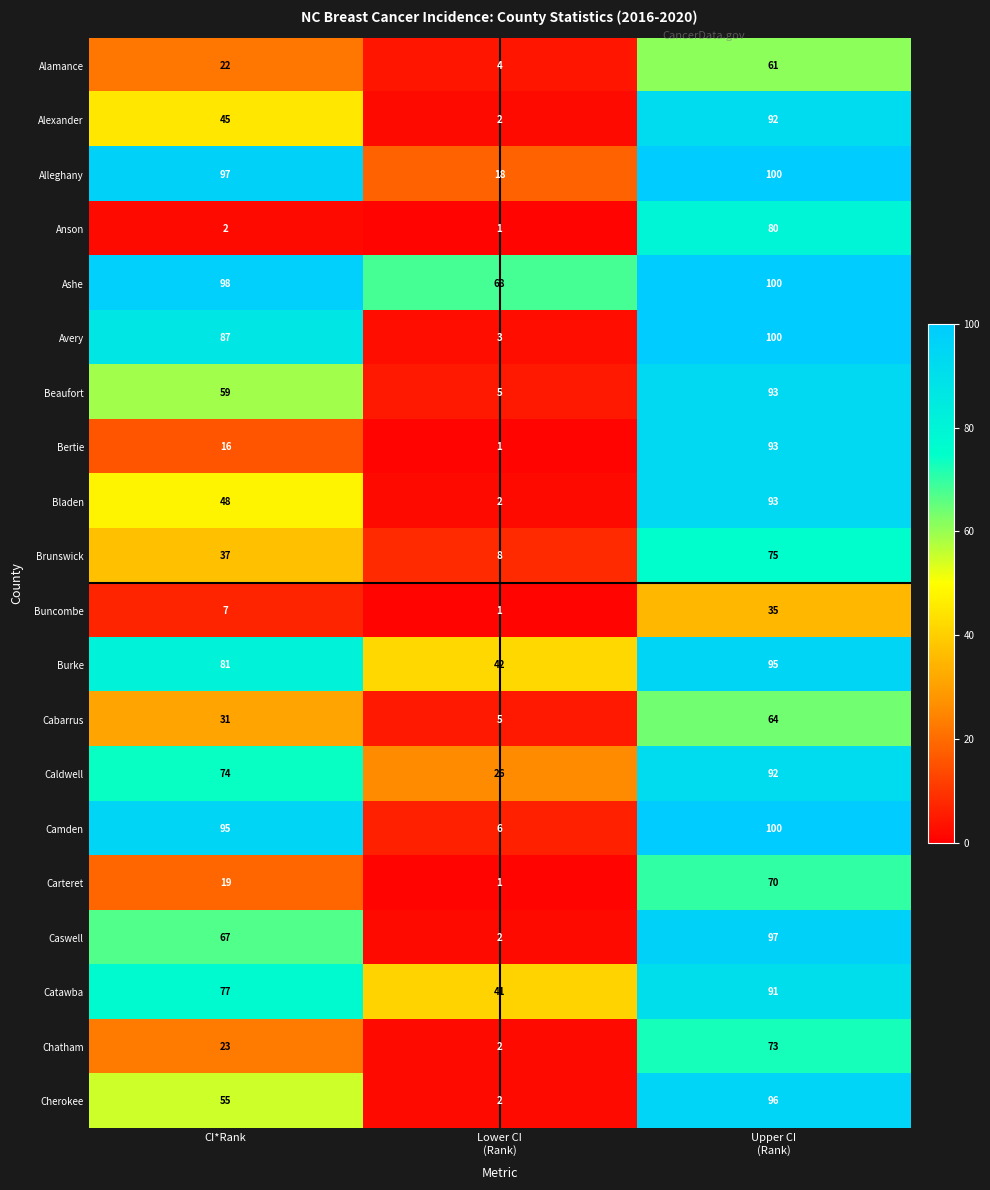

What is the difference between the maximum and minimum values in the Caldwell series?

66